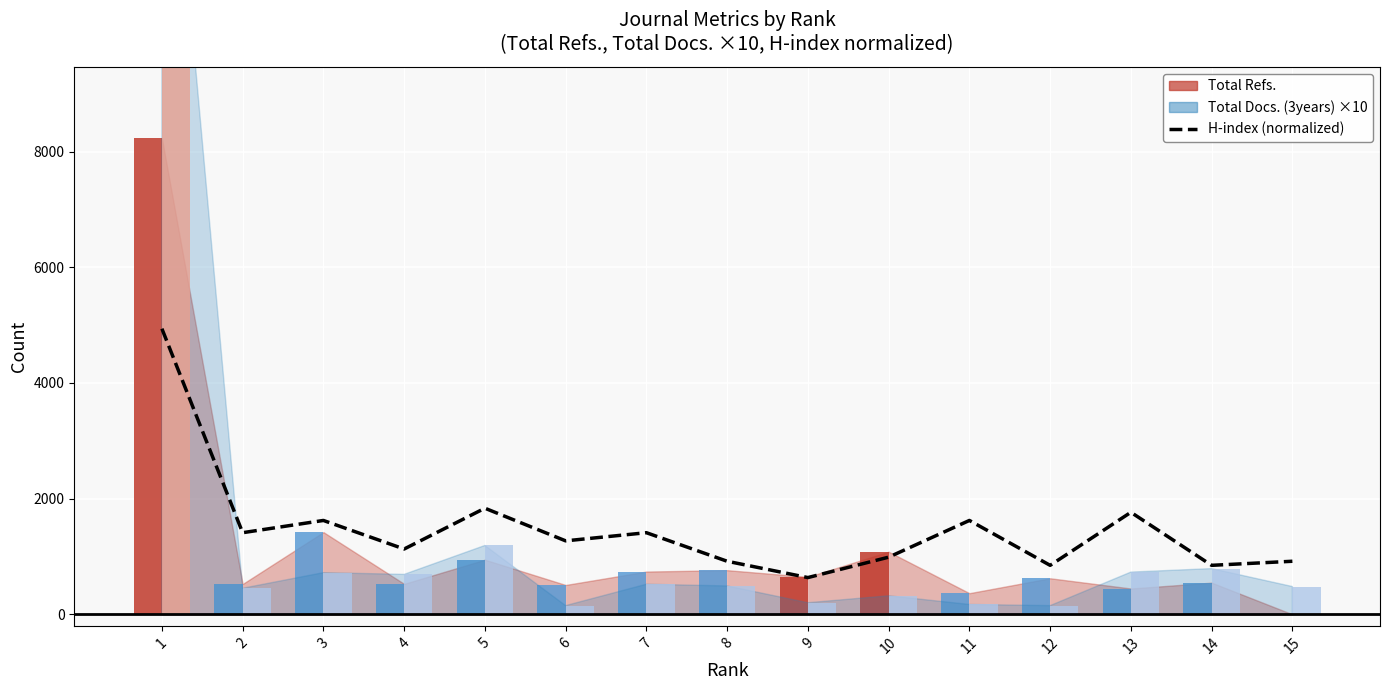

The value at 3 is 1622.7. True or false?

True